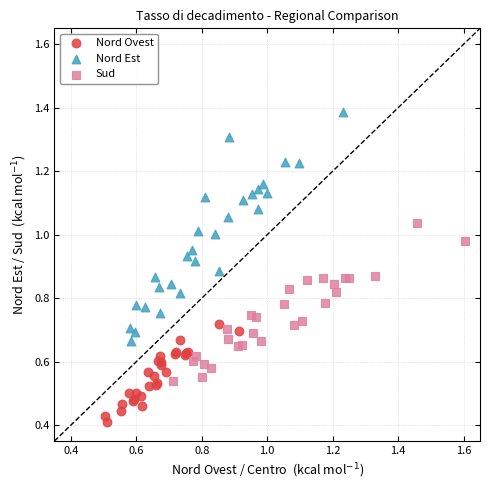

Which series contains the highest Y value?

Nord Est